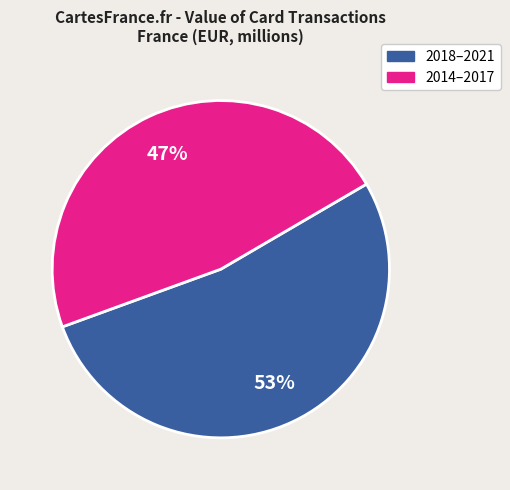

True or false: 2014–2017 accounts for 37% of the total.

False